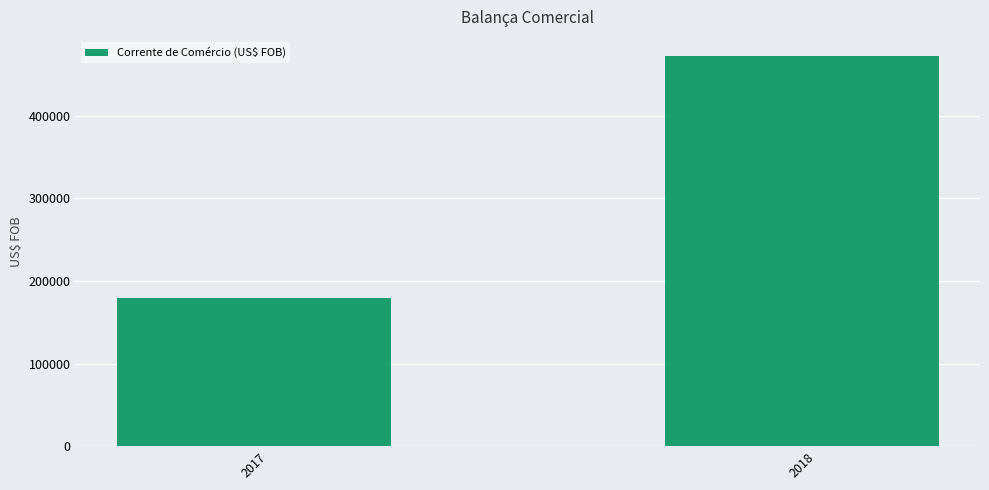

Which label corresponds to the smallest value in the chart?

2017